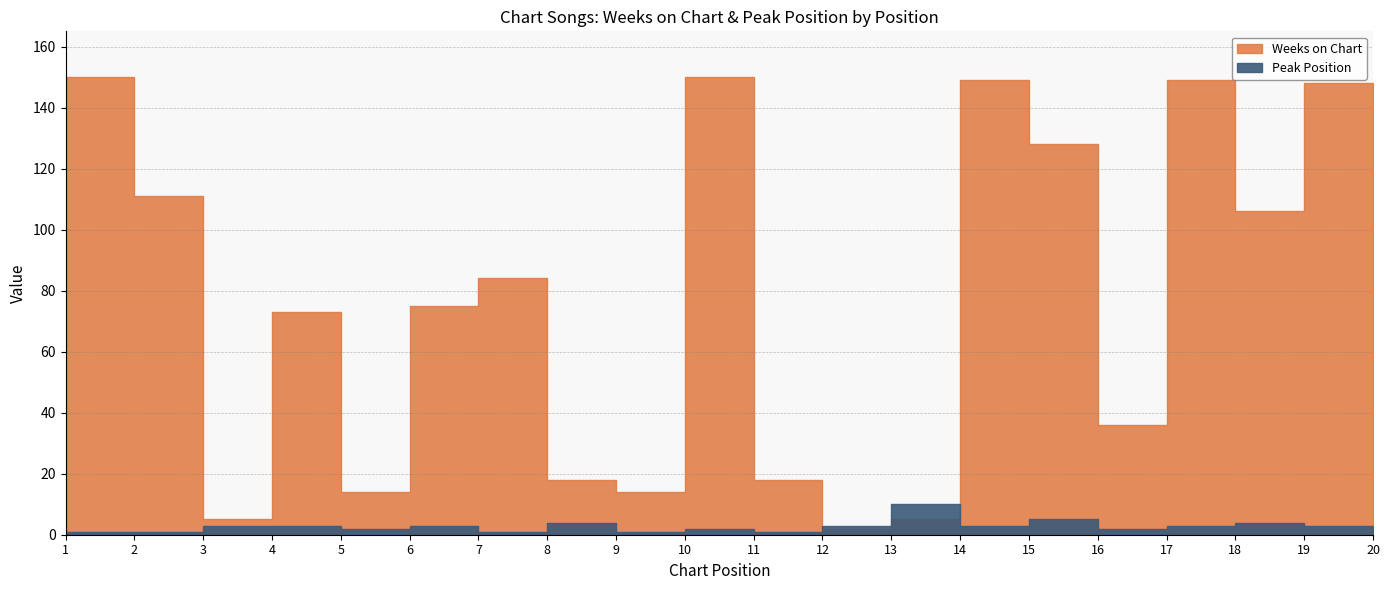

At how many categories does at least one series exceed 31?

13